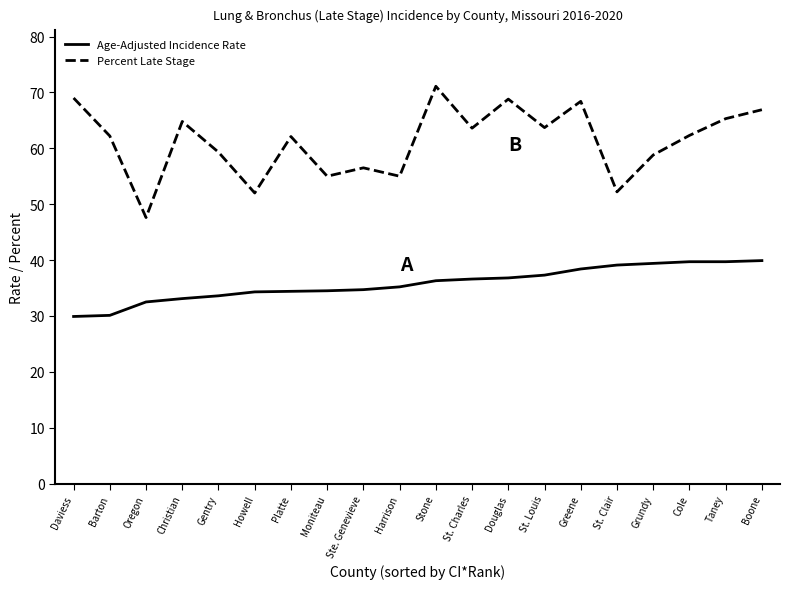

What value does the Age-Adjusted Incidence Rate series have at Oregon?

32.5